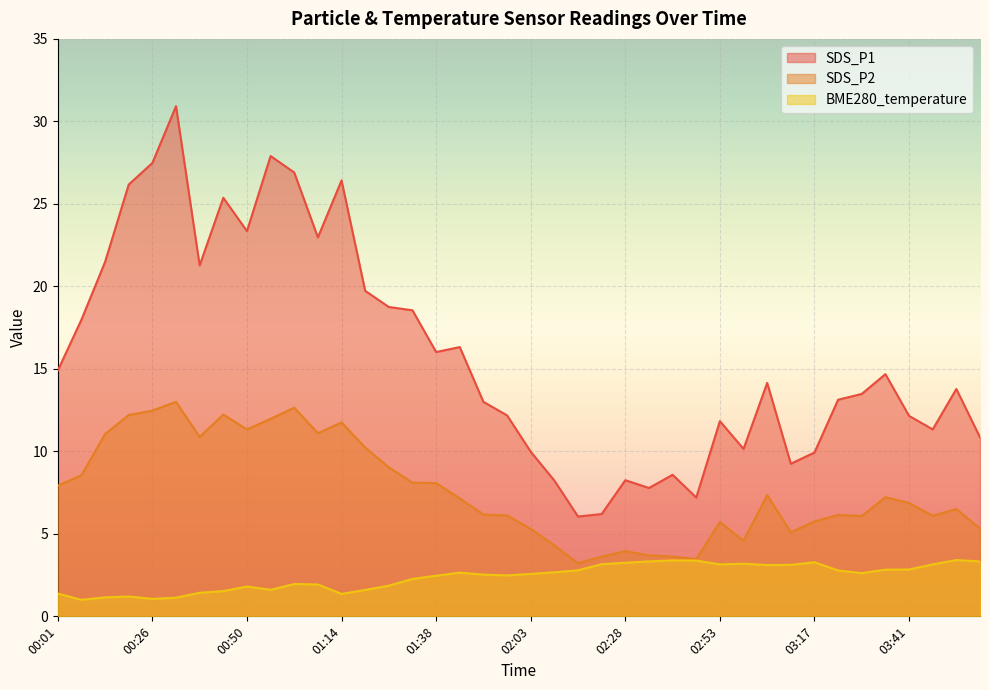

Is it true that BME280_temperature equals 2.0 at 02:47?

False